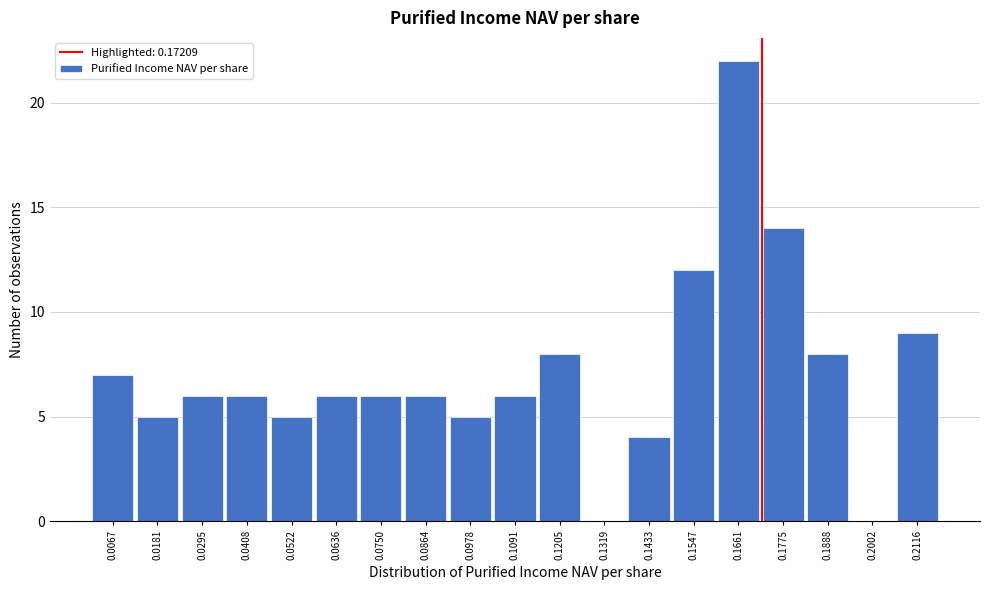

Reading left to right, transcribe this chart: for each bar, give the range it covers on the x-axis and its height. Neither the bar edges nor the heights are printed on the chart, so give them approximately, as read against the axes.

0.002 to 0.012: 7
0.012 to 0.024: 5
0.024 to 0.036: 6
0.036 to 0.046: 6
0.046 to 0.058: 5
0.058 to 0.070: 6
0.070 to 0.080: 6
0.080 to 0.092: 6
0.092 to 0.104: 5
0.104 to 0.114: 6
0.114 to 0.126: 8
0.126 to 0.138: 0
0.138 to 0.148: 4
0.148 to 0.160: 12
0.160 to 0.172: 22
0.172 to 0.184: 14
0.184 to 0.194: 8
0.194 to 0.206: 0
0.206 to 0.218: 9